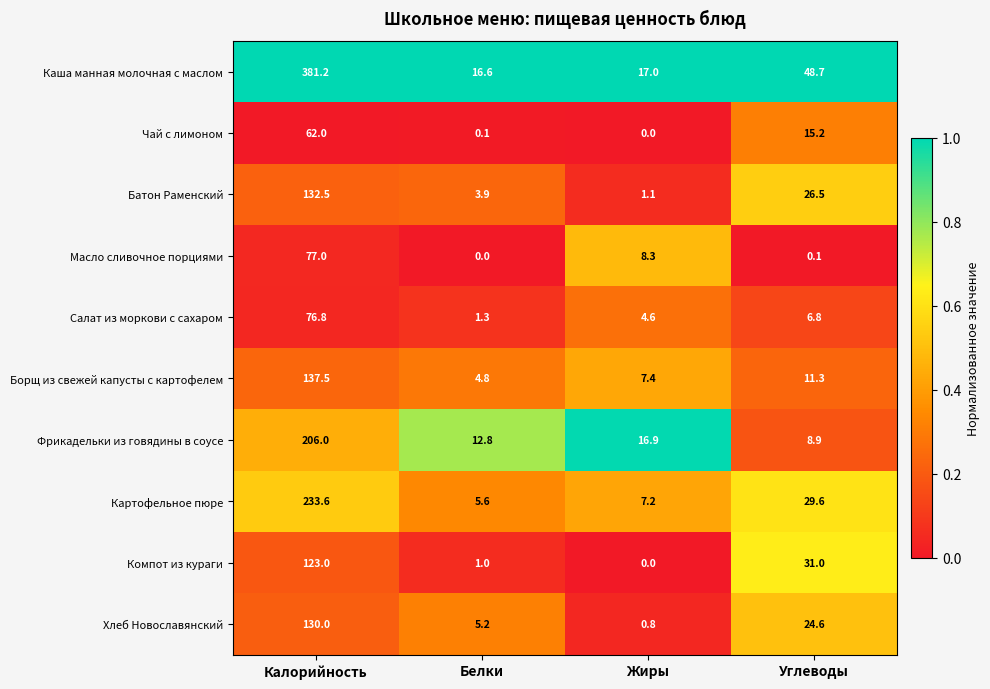

Which series has the largest total across all categories?

Каша манная молочная с маслом